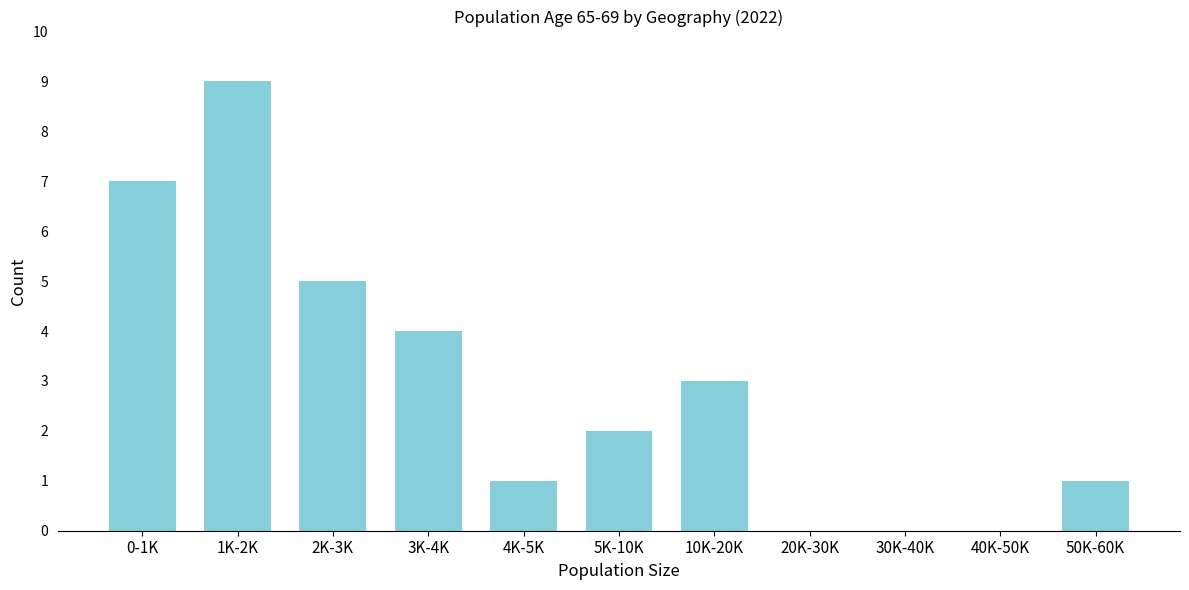

Reading left to right, extract all data points from this chart.

0-1K=7	1K-2K=9	2K-3K=5	3K-4K=4	4K-5K=1	5K-10K=2	10K-20K=3	20K-30K=0	30K-40K=0	40K-50K=0	50K-60K=1